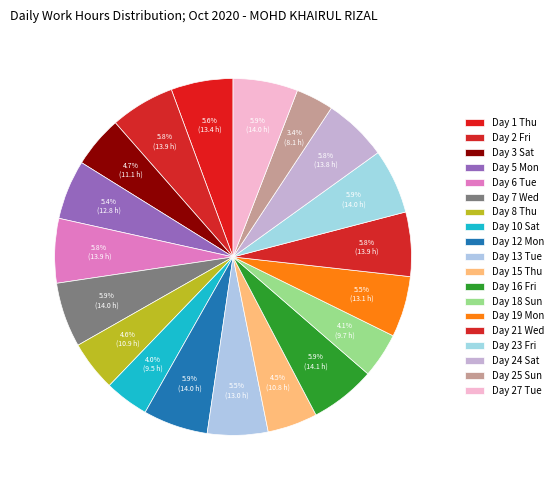

Count the number of slices in the pie.

19